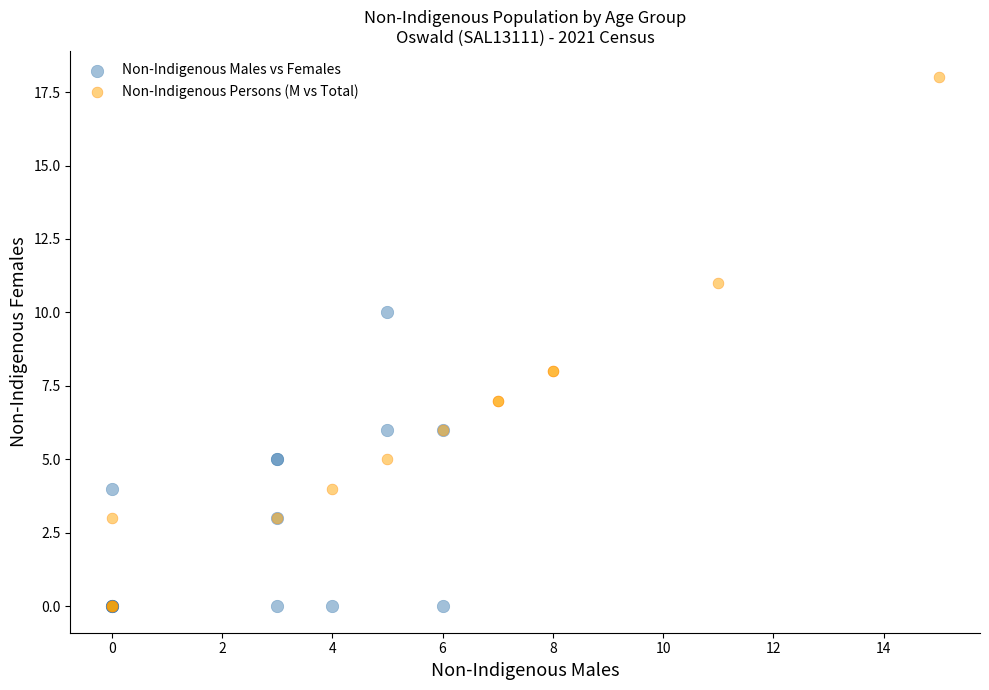

Which series contains the highest Y value?

Non-Indigenous Persons (M vs Total)